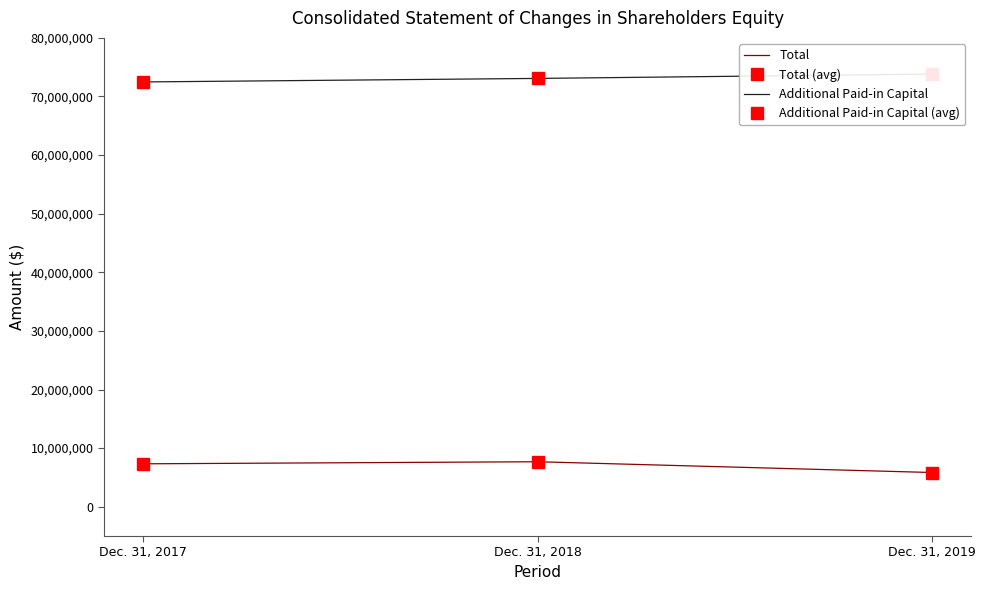

What are all the series names shown in the legend?

Total, Total (avg), Additional Paid-in Capital, Additional Paid-in Capital (avg)